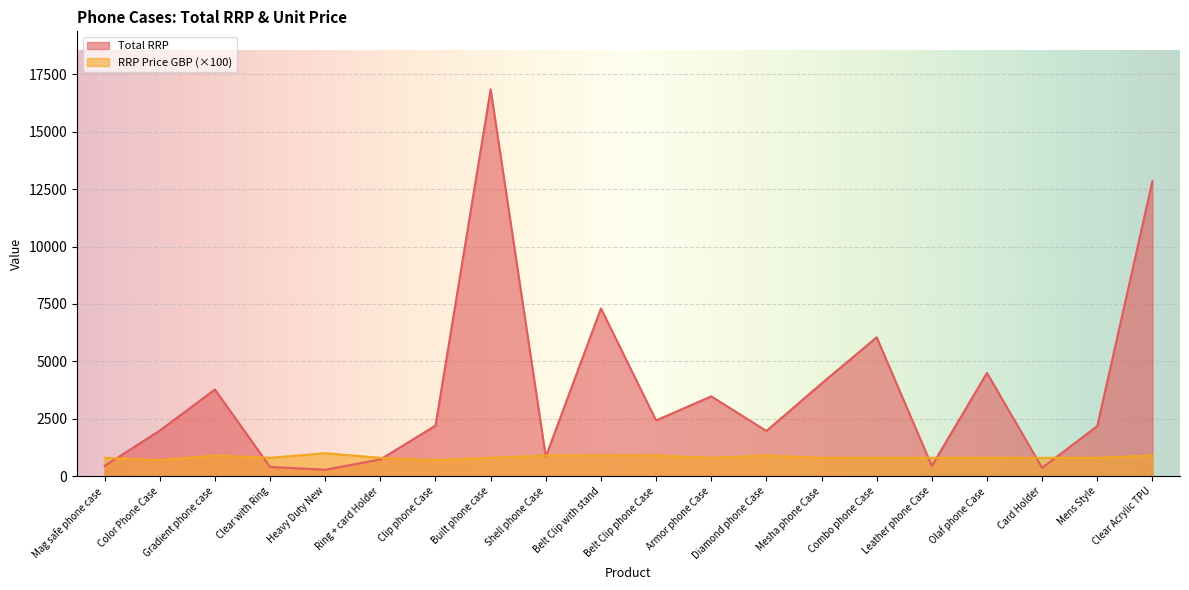

At which label does RRP Price GBP first exceed 799?

Gradient phone case